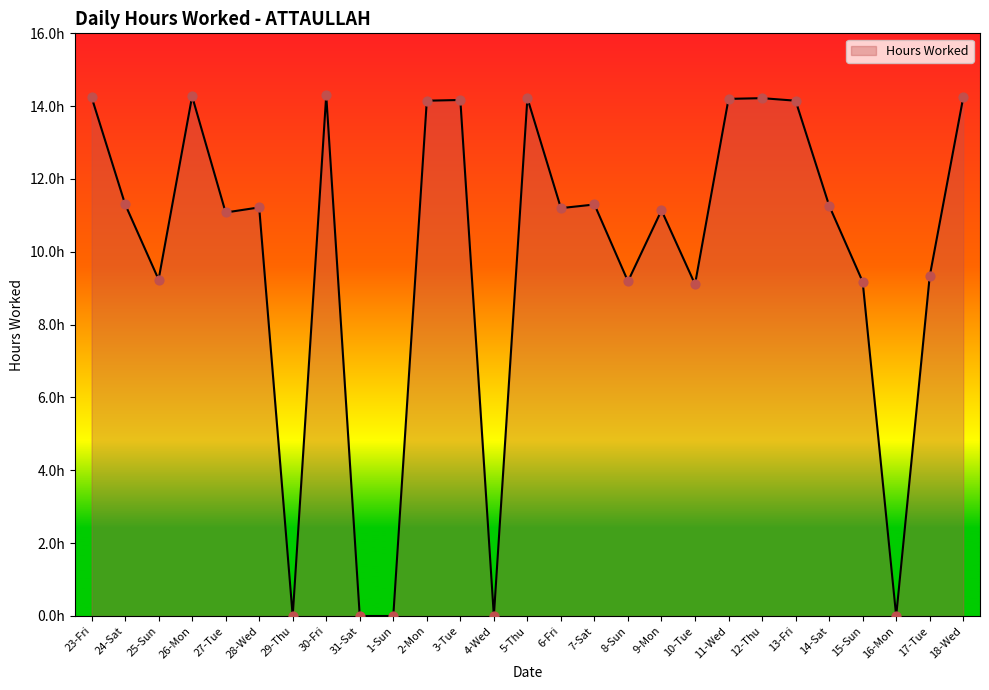

Between 5-Thu and 15-Sun, which is larger?

5-Thu